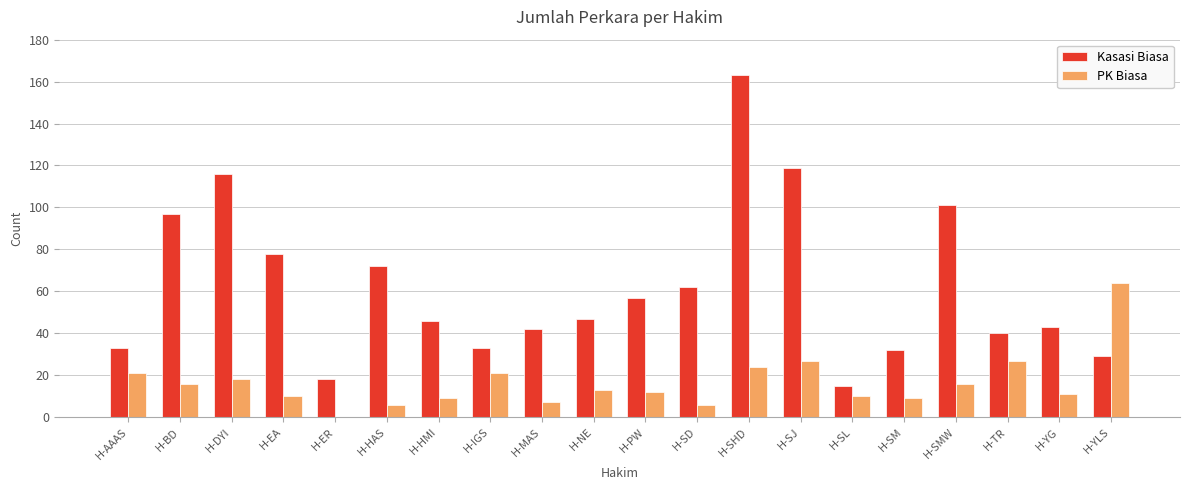

What is the total value across all series at H-AAAS?

54